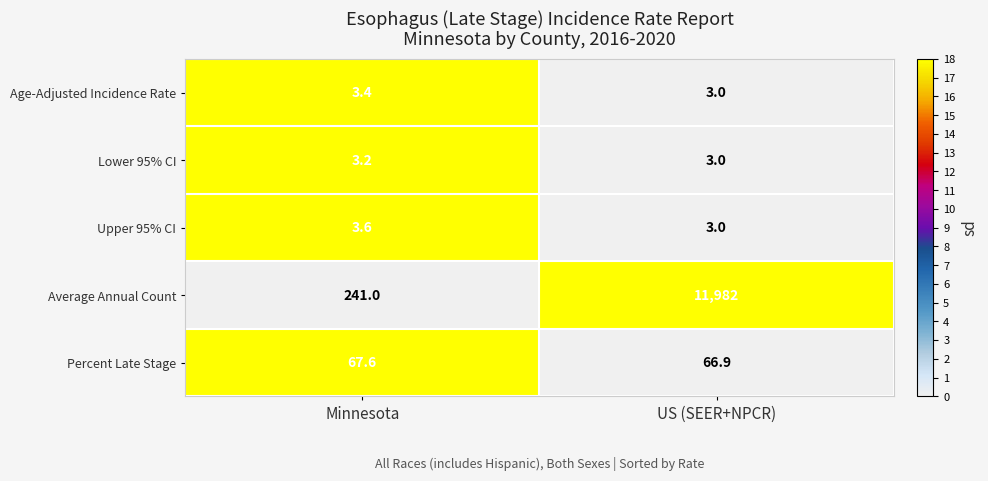

What is the total value across all series at Minnesota?

318.8